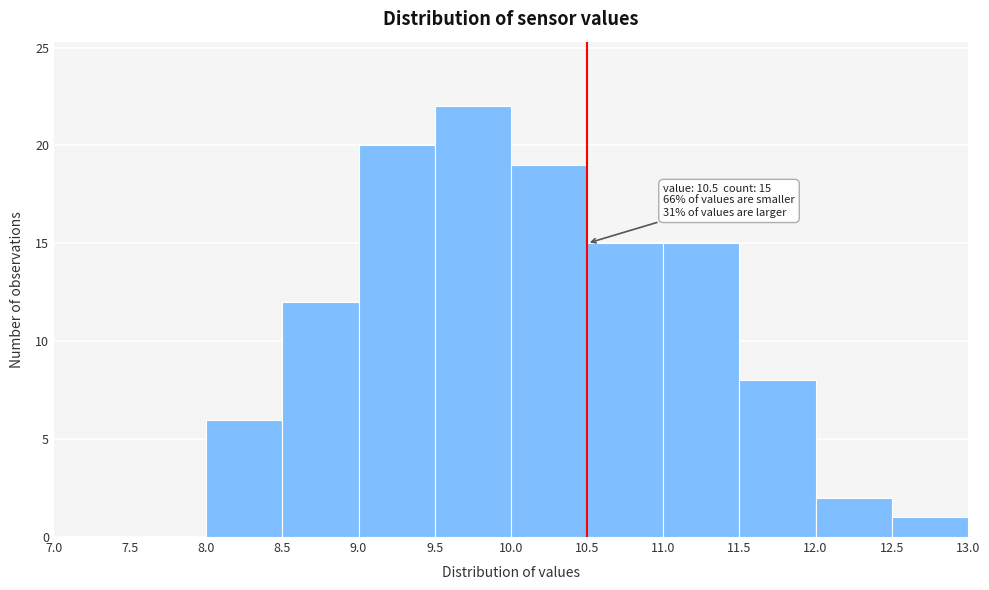

Which range on the x-axis has the tallest bar?

9.5 to 10.0